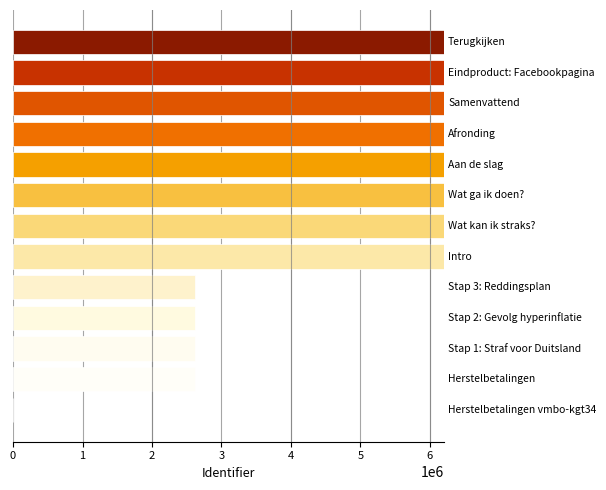

How many distinct data groups are displayed?

1